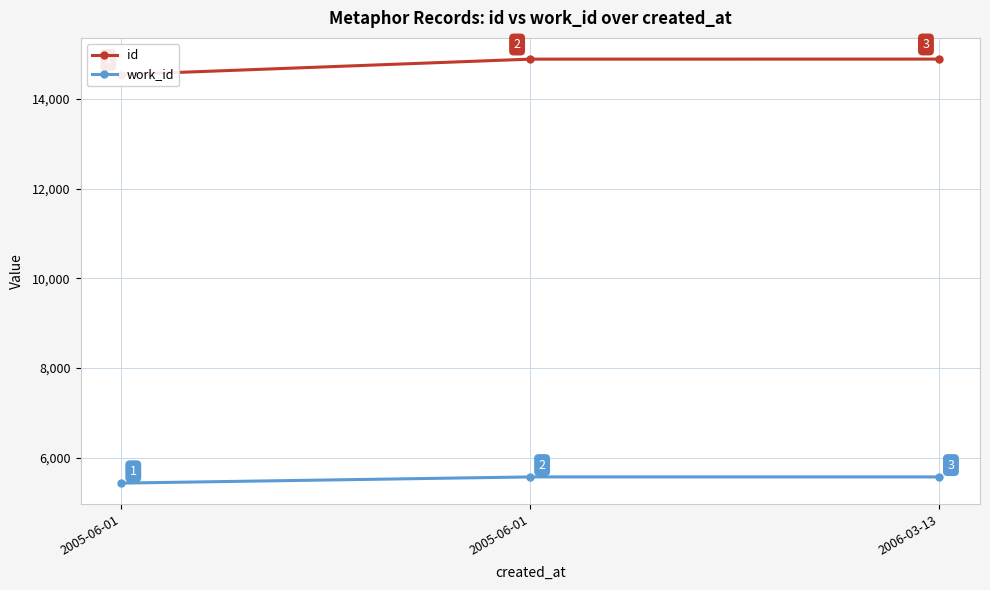

Rank the categories by work_id value from lowest to highest.

2005-06-01, 2005-06-01, 2006-03-13